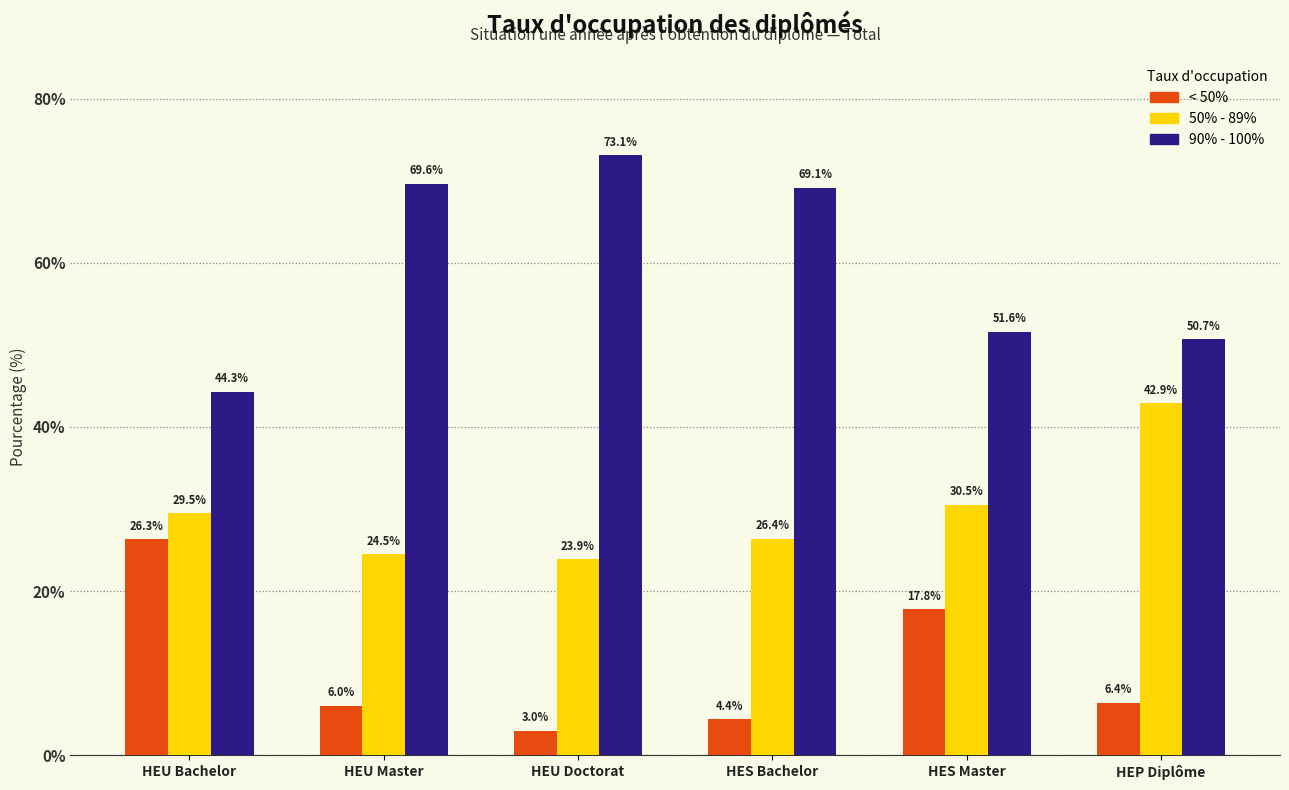

True or false: < 50% has a value of 6.4 at HEP Diplôme.

True